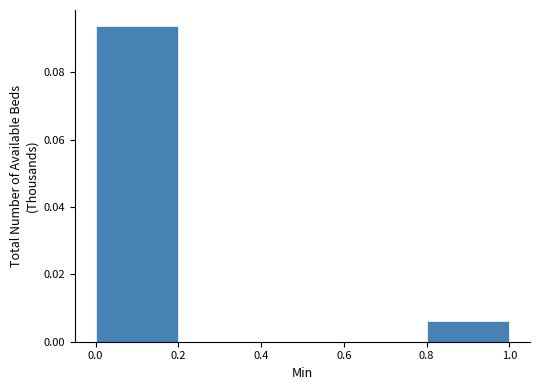

Over which range of the x-axis is the bar tallest?

0.0 to 0.2